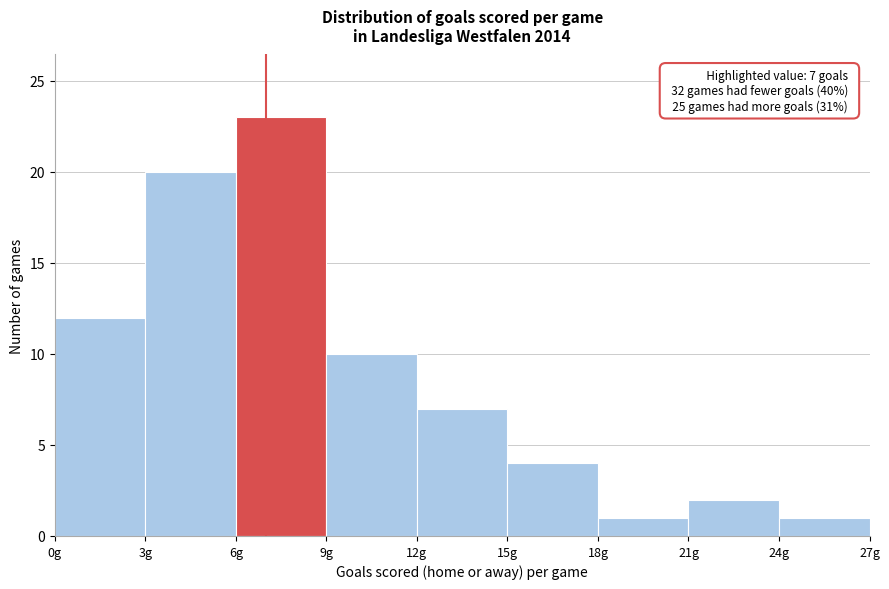

Over which range of the x-axis is the bar tallest?

6 to 9